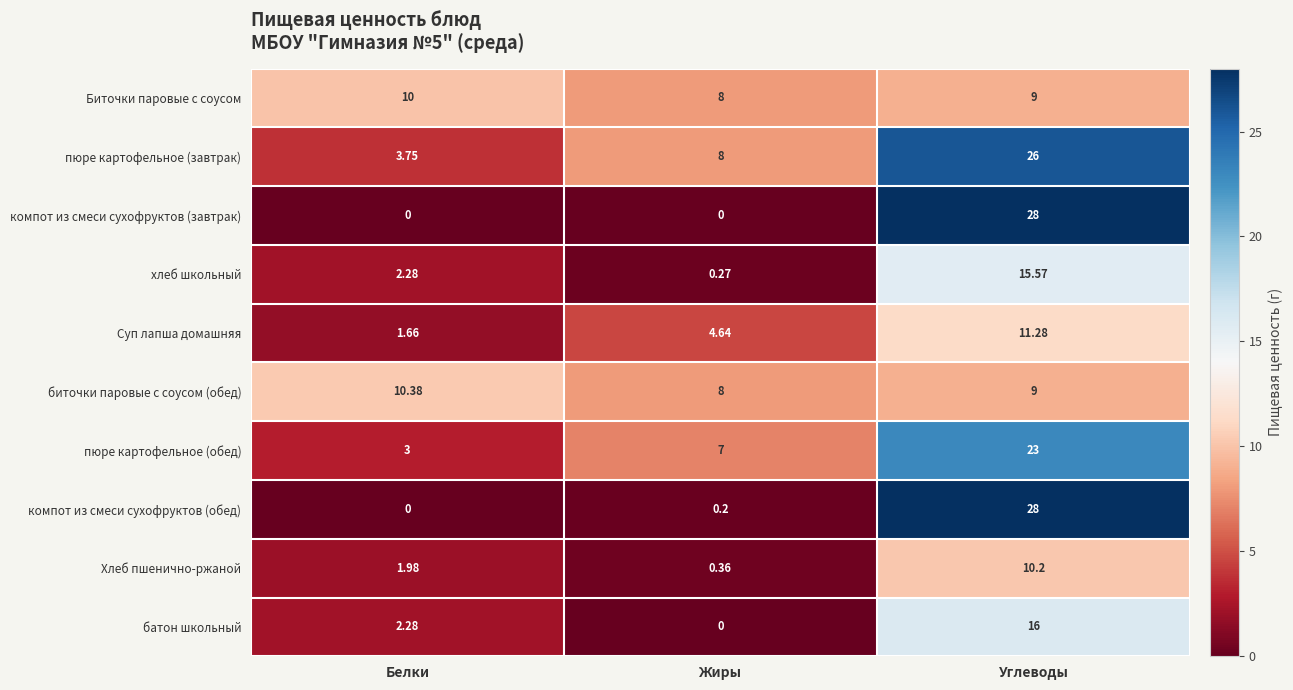

How many series are shown in this chart?

10